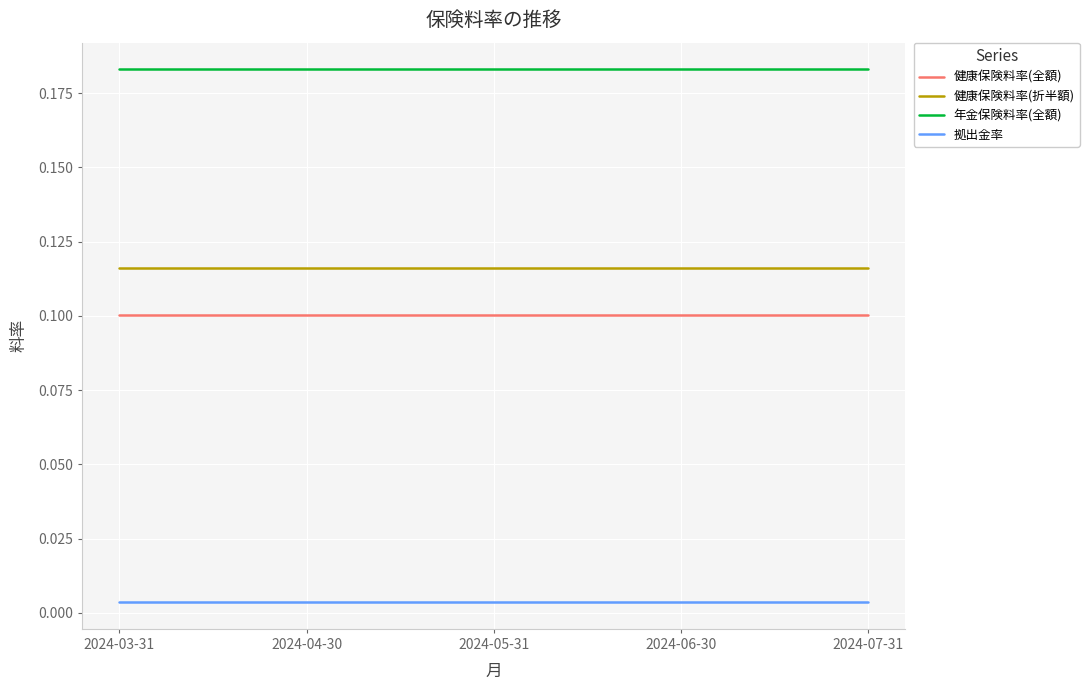

The 健康保険料率(折半額) series shows 0.2 at 2024-05-31. True or false?

False